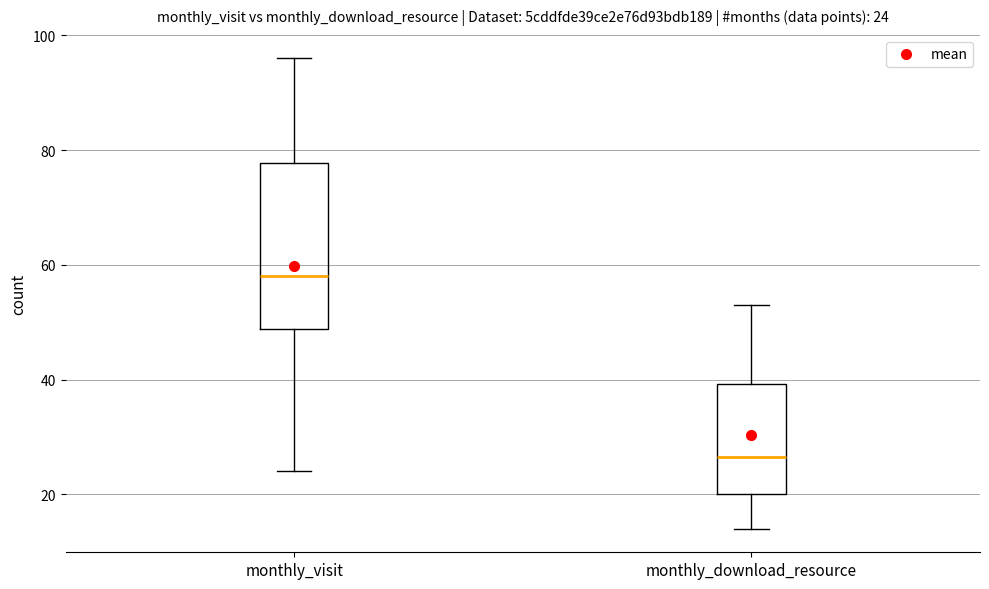

Comparing the boxes themselves (not the whiskers), which one is the tallest?

monthly_visit